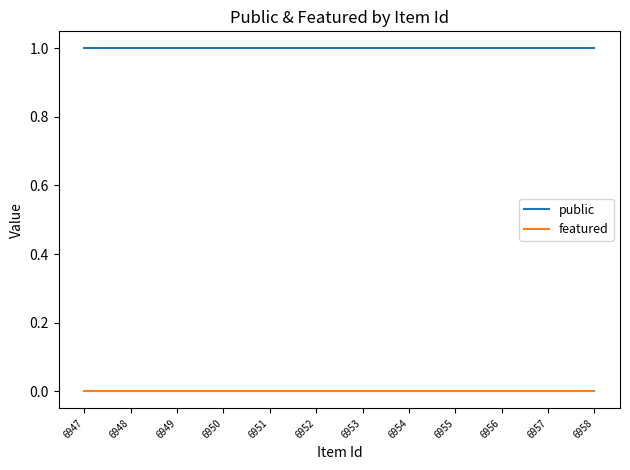

List the series in order of their overall mean, lowest first.

featured, public